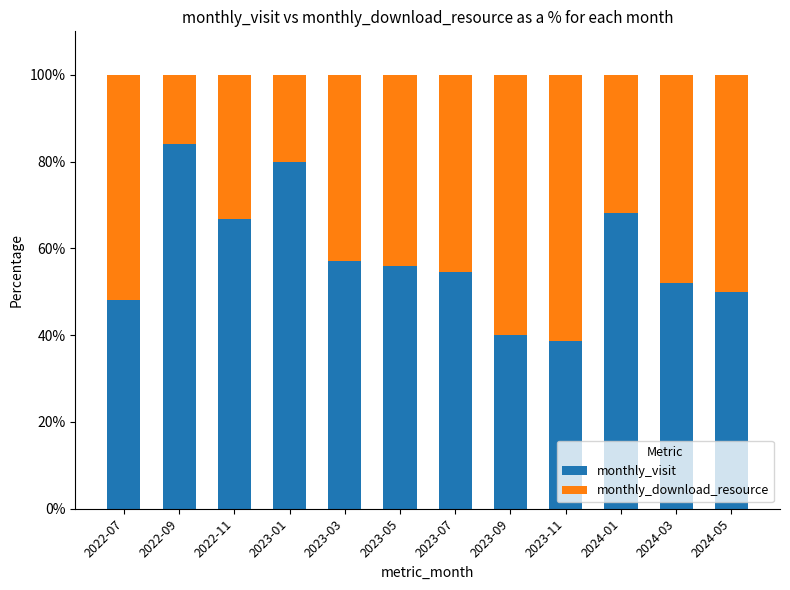

Reading left to right, transcribe the values for monthly_visit.

48.0	84.0	66.7	80.0	57.1	55.9	54.5	40.0	38.7	68.3	52.0	50.0